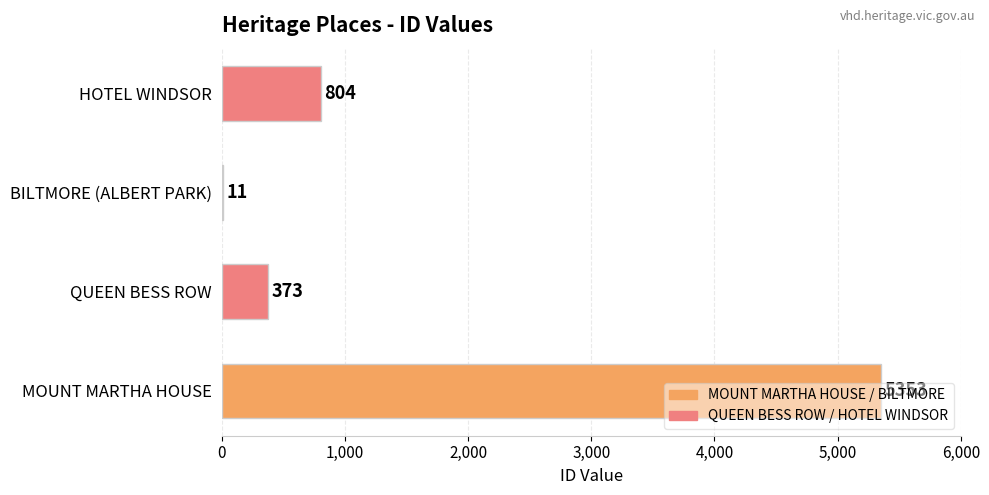

What is the greatest value displayed?

5353